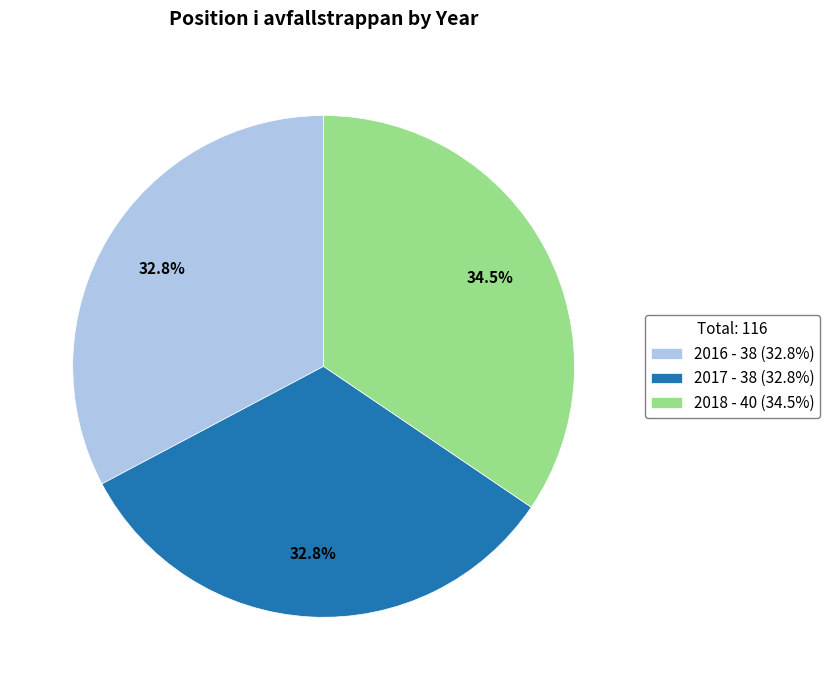

Which category has the biggest portion of the pie?

2018